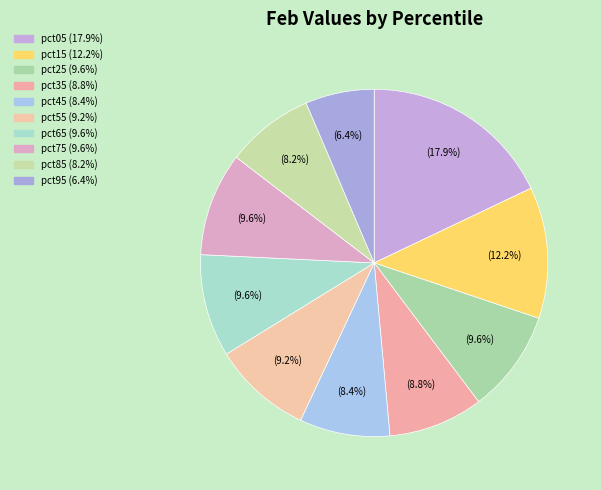

Is it true that pct55 is 15% of the pie?

False